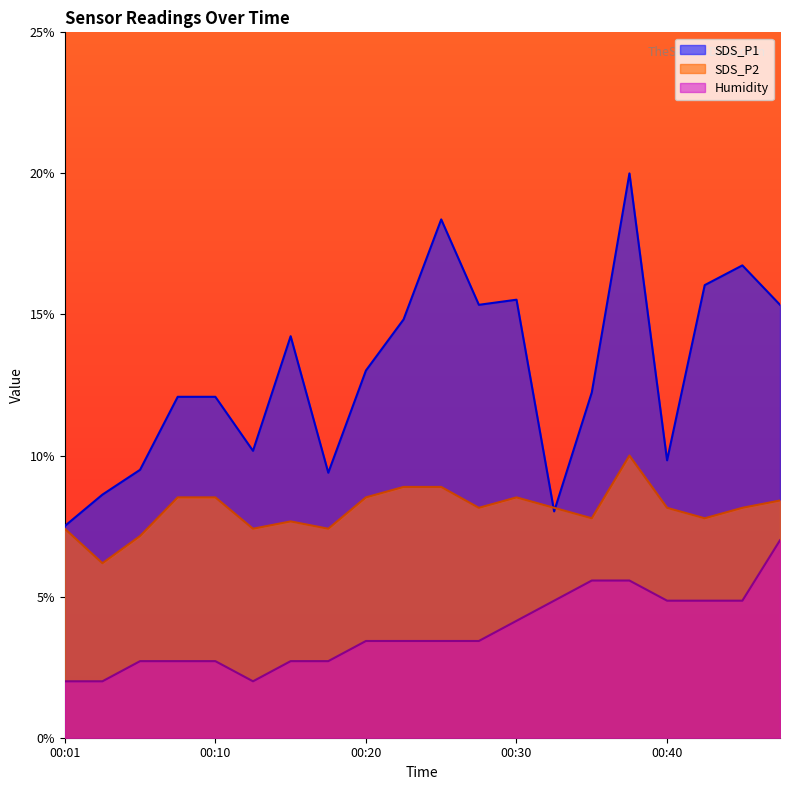

Between which two adjacent categories do SDS_P2 and SDS_P1 first intersect?

00:30 and 00:32